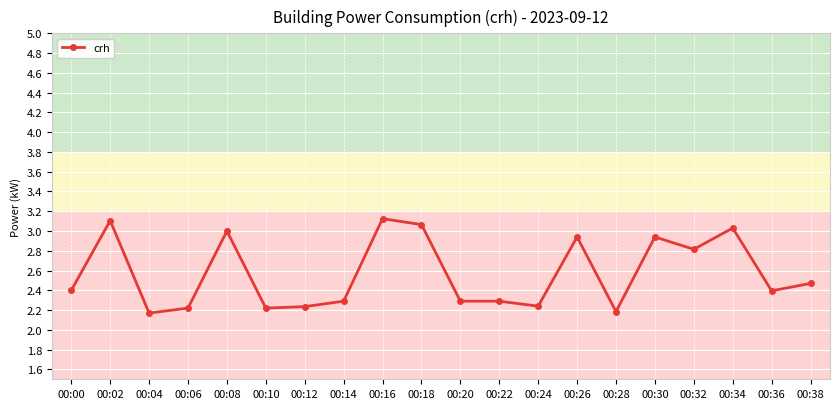

The value at 00:32 is 2.8. True or false?

True